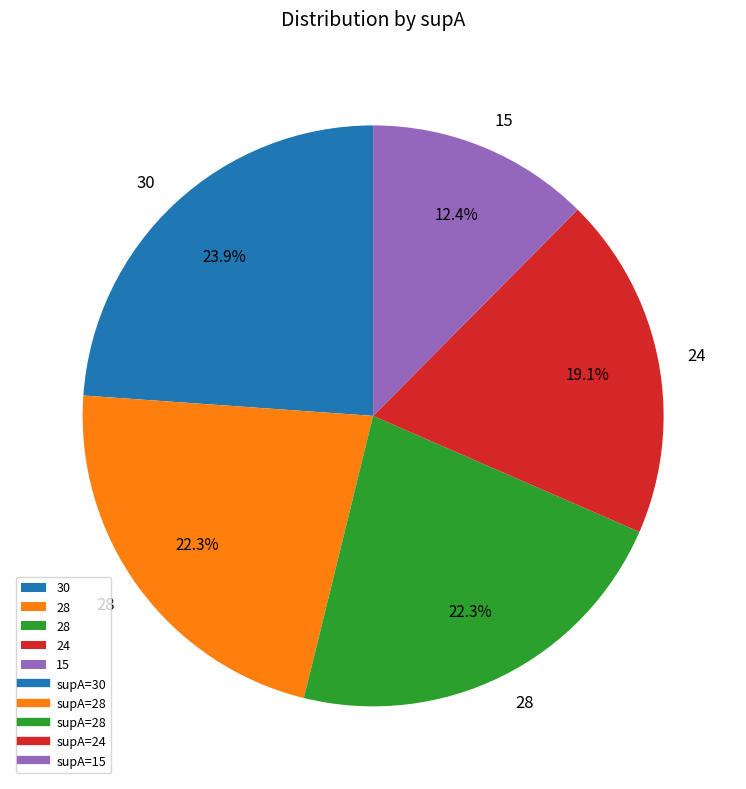

Does any single category account for the majority?

No